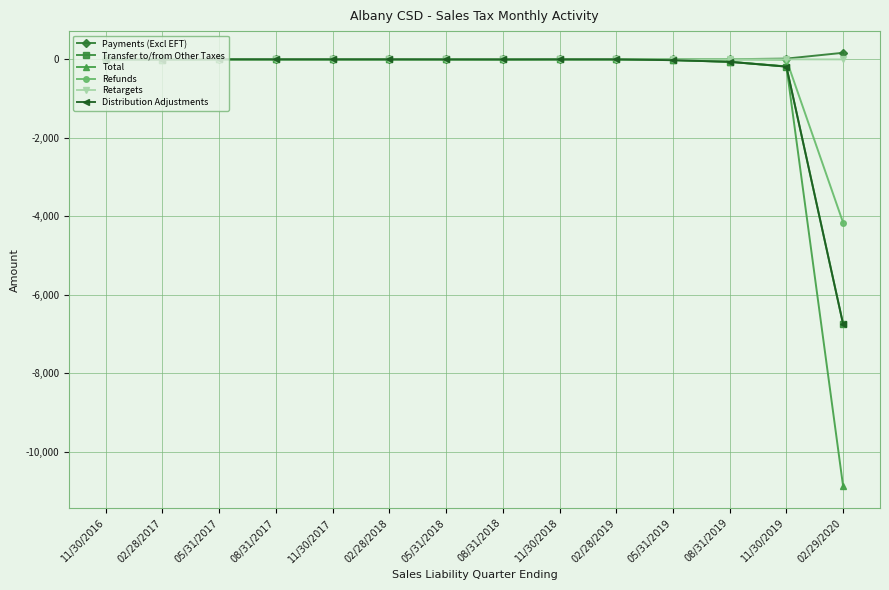

Which series has the widest spread of values?

Total